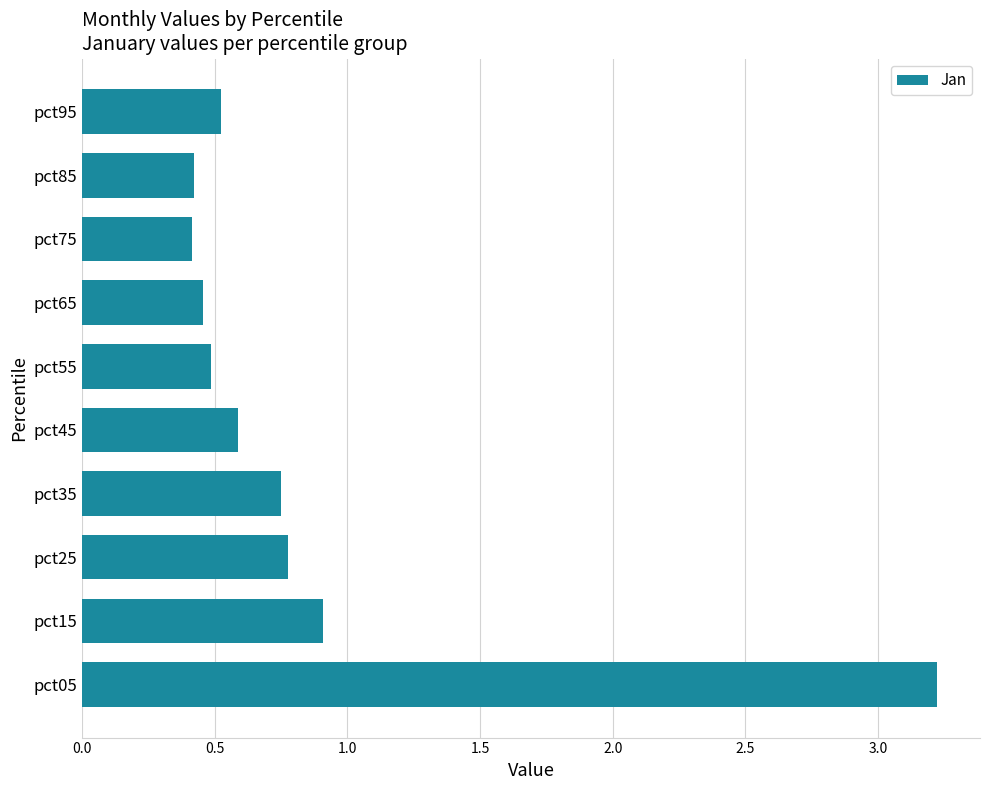

What is the difference between the maximum and minimum values?

2.8